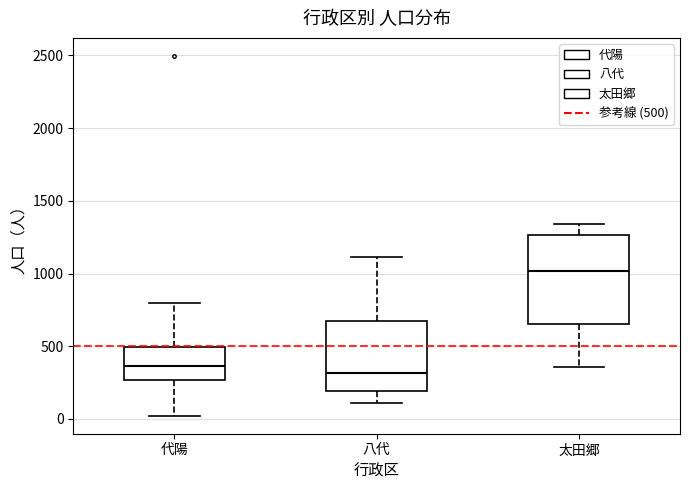

Which box has the lowest median line?

八代